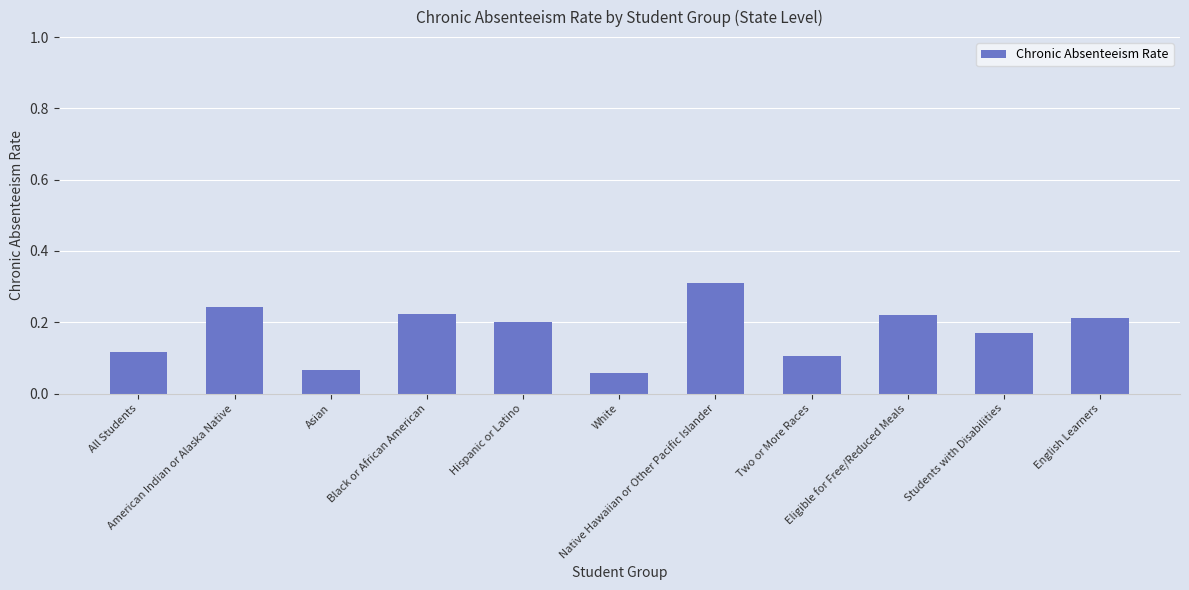

Count the values in the range 0 to 1.

11